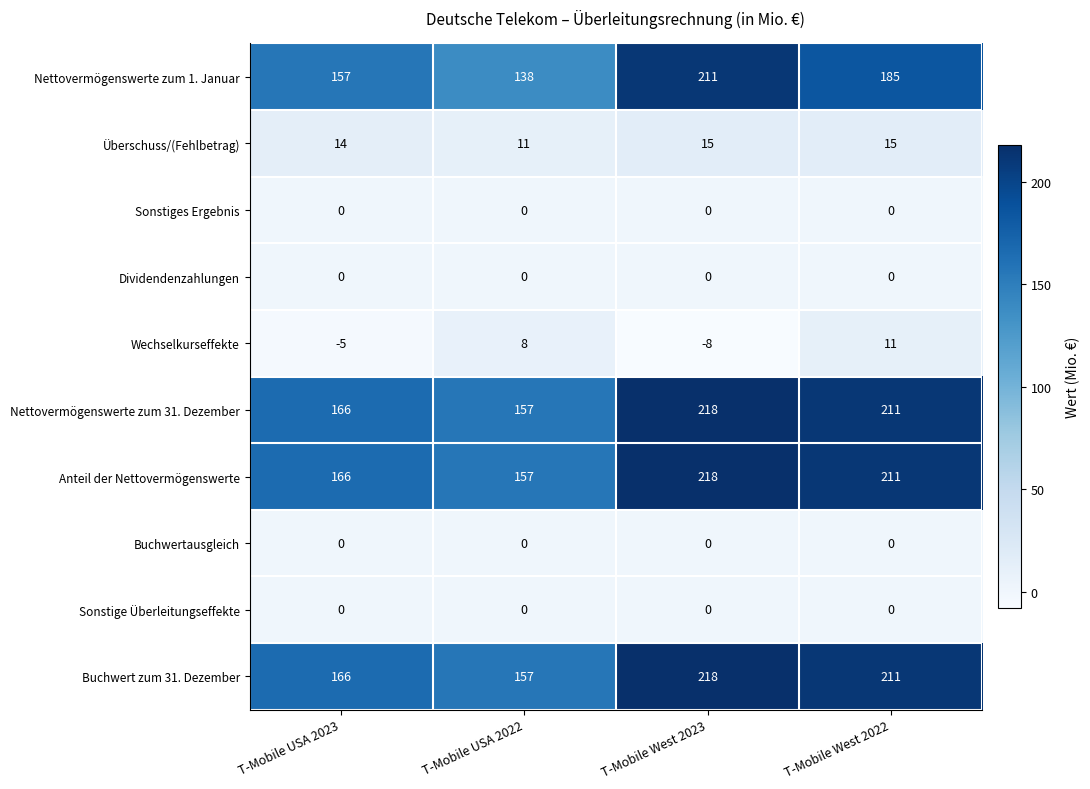

Which series has the largest range (max minus min)?

Nettovermögenswerte zum 1. Januar